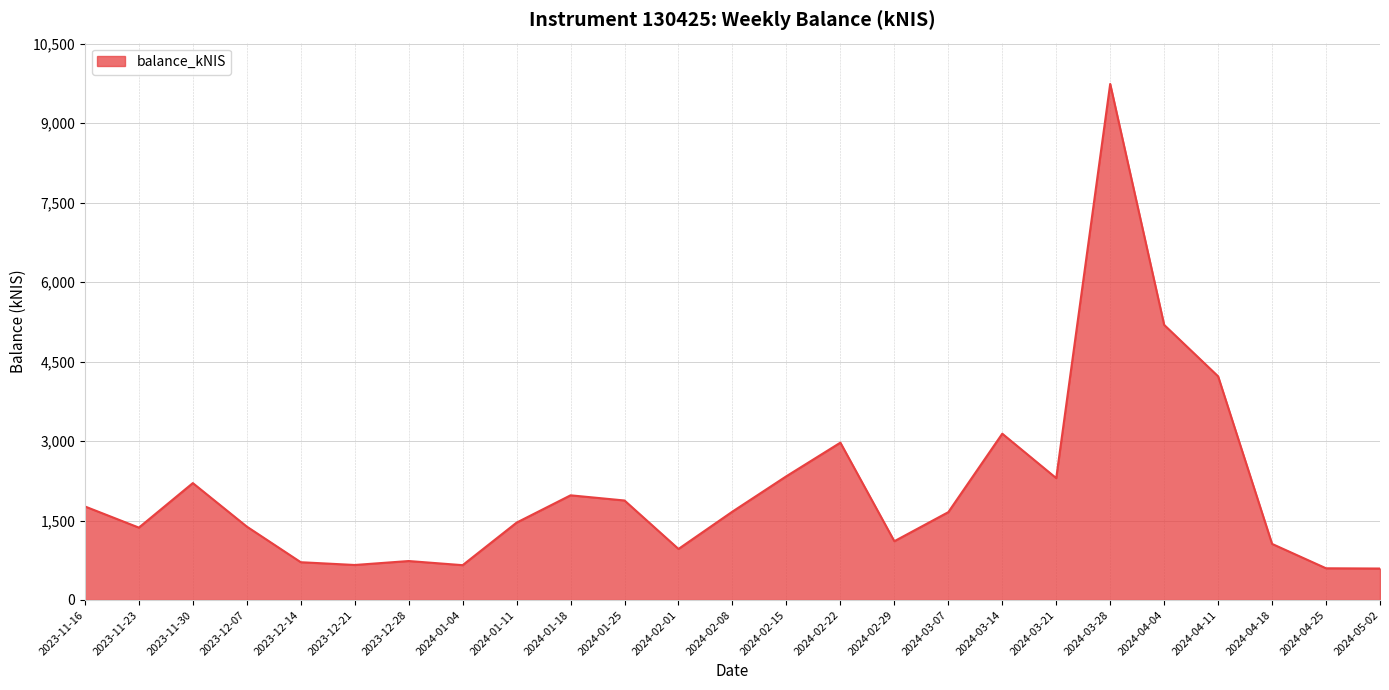

At which label does the data first exceed 1657?

2023-11-16